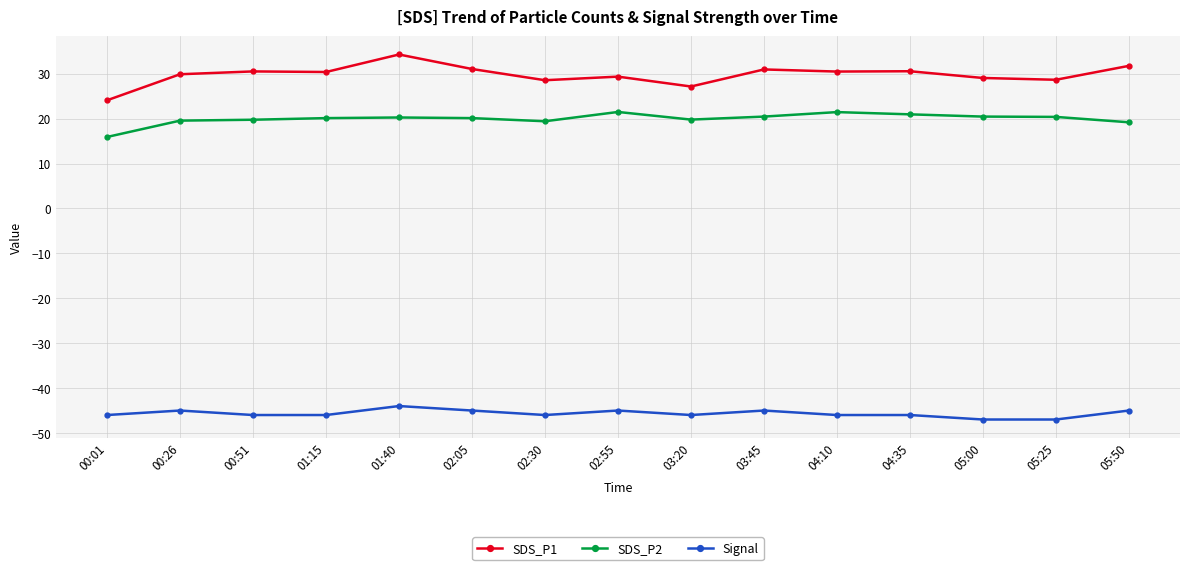

What is the maximum value shown in the chart?

34.3